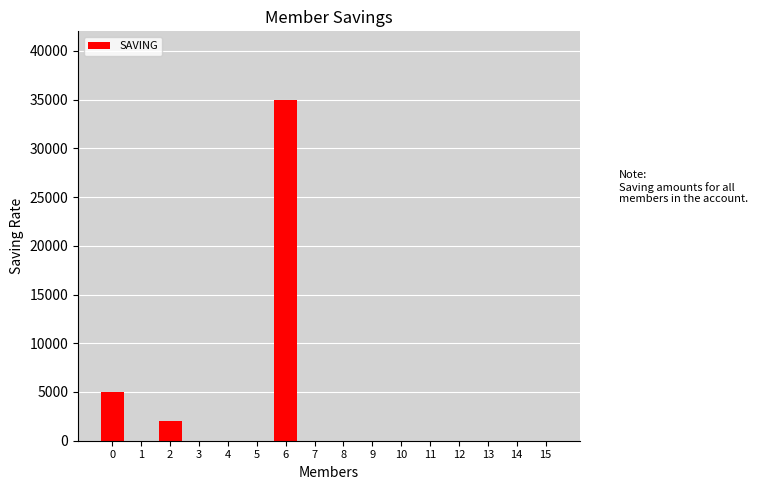

Reading right to left, what are all the values shown in this chart?

15=0	14=0	13=0	12=0	11=0	10=0	9=0	8=0	7=0	6=35000	5=0	4=0	3=0	2=2000	1=0	0=5000